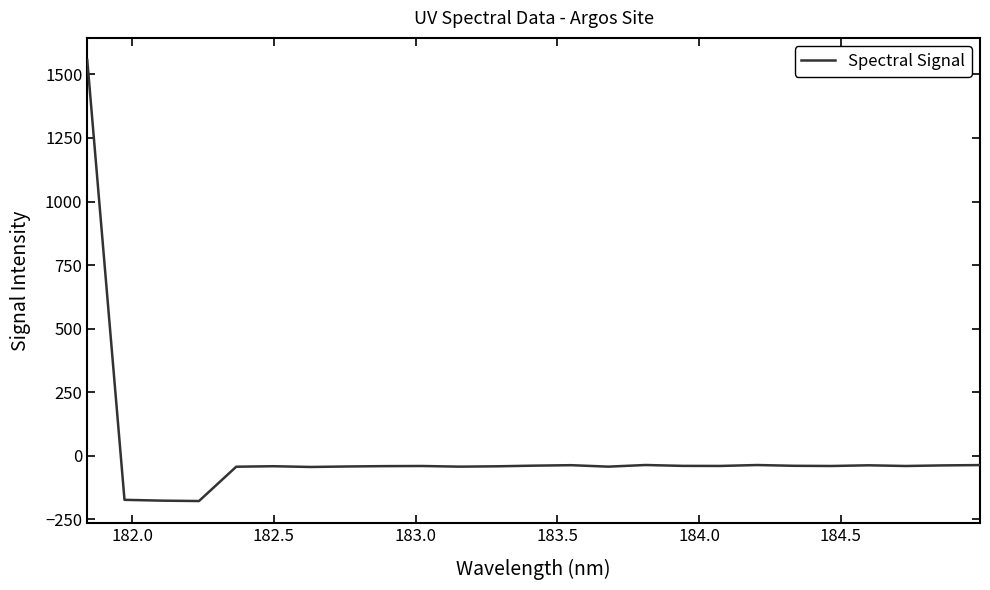

What is the maximum value shown in the chart?

1557.1